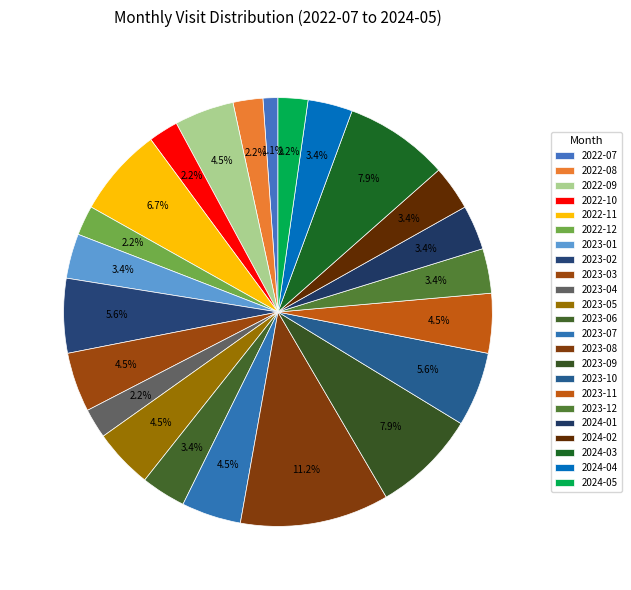

Which category has the smallest portion of the pie?

2022-07